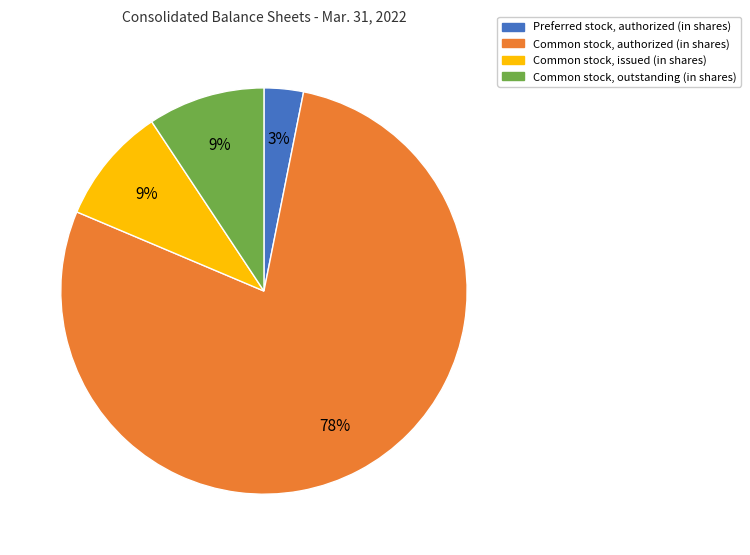

What is the smallest slice in the pie chart?

Preferred stock, authorized (in shares)